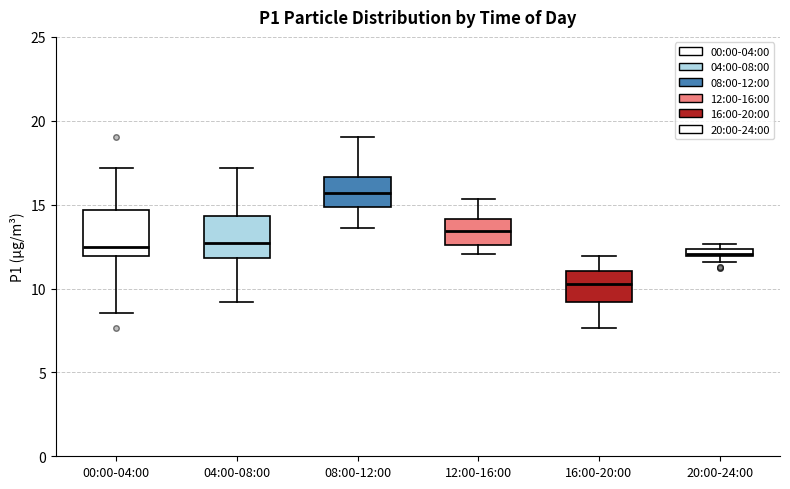

Where does the median line of the box for 00:00-04:00 sit on the y-axis? The values are not printed on the chart, so give them approximately, as read against the axis.

12.5